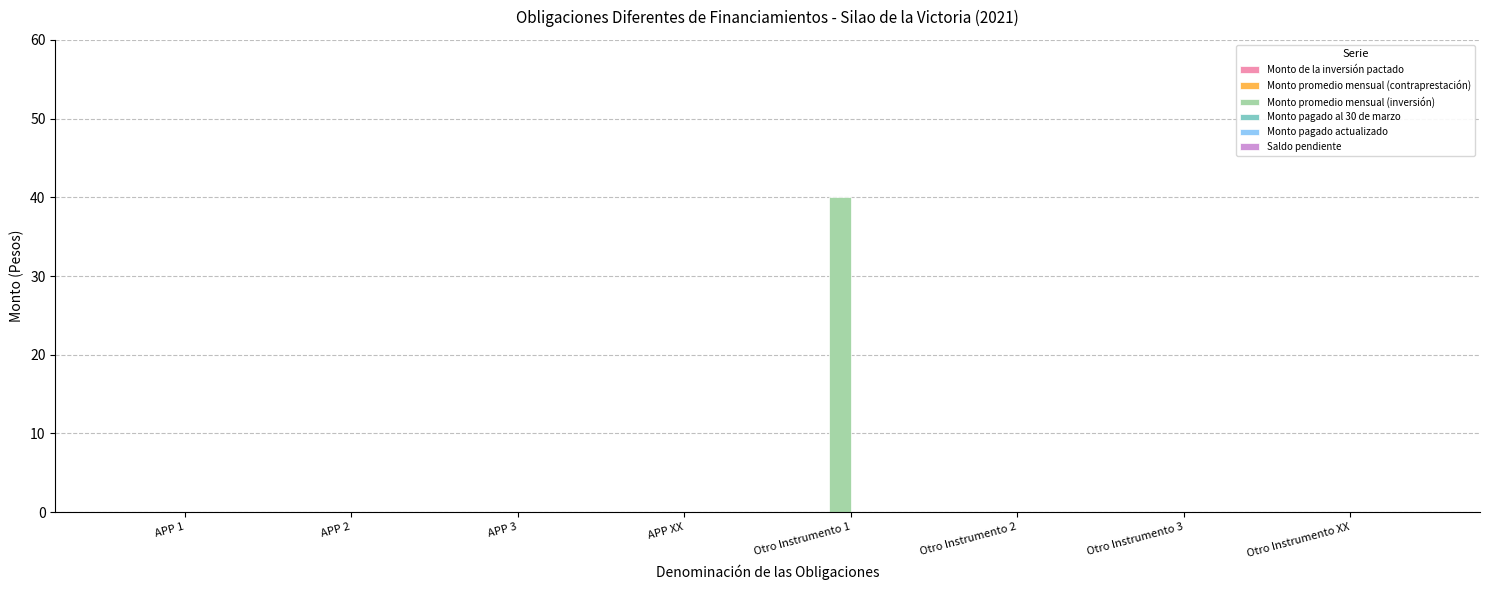

What is the sum of all values?

40